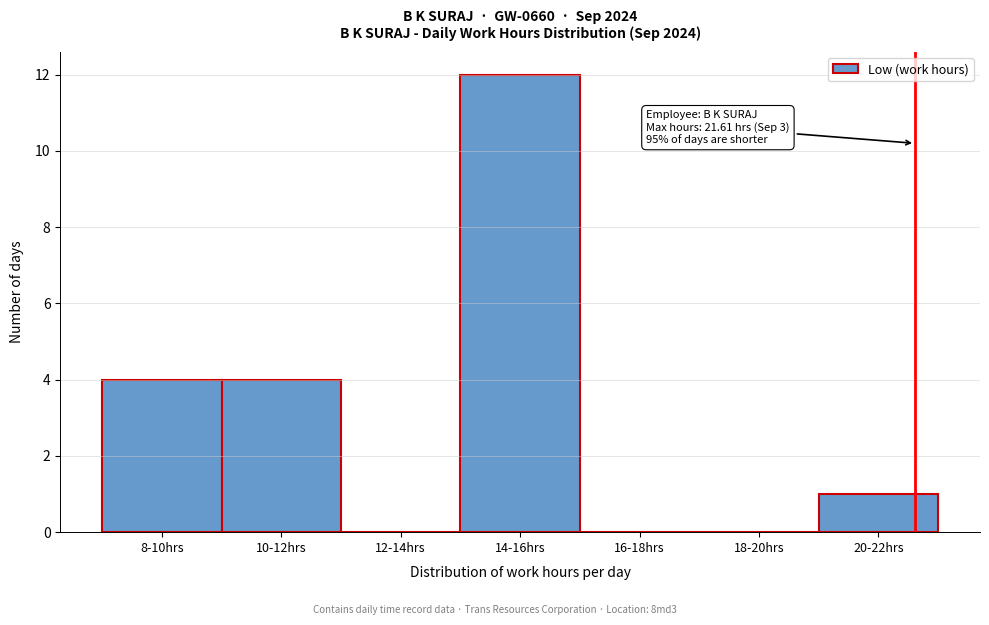

Reading right to left, transcribe all the data shown in this chart.

20-22hrs=1	18-20hrs=0	16-18hrs=0	14-16hrs=12	12-14hrs=0	10-12hrs=4	8-10hrs=4